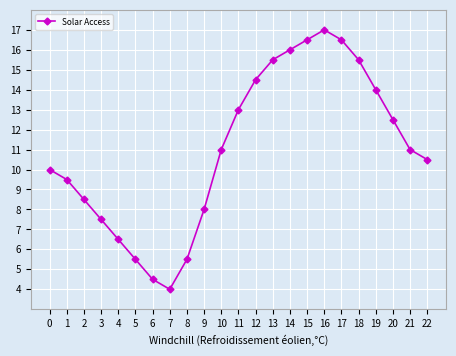

How many lines are shown in the chart?

1